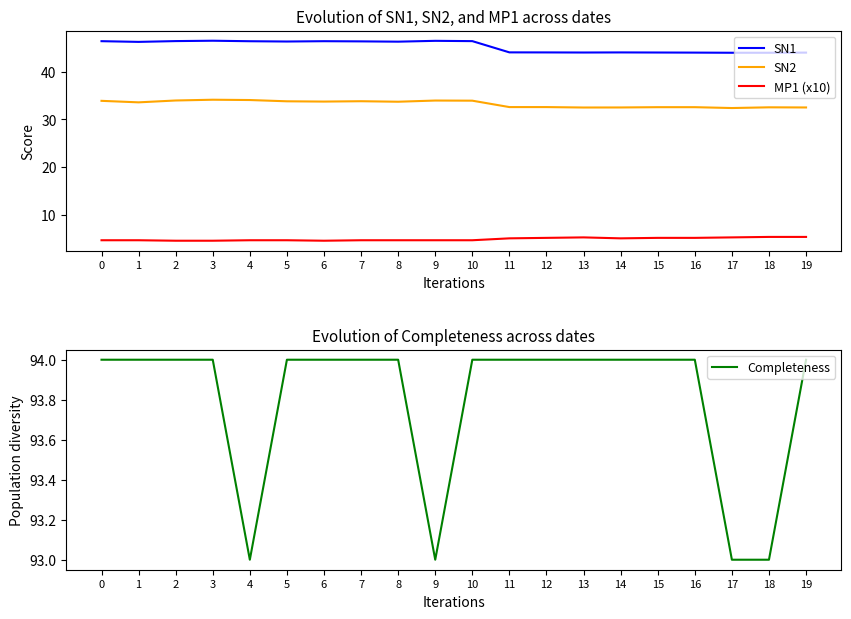

What is the difference between the maximum and minimum values in the MP1 (x10) series?

0.8